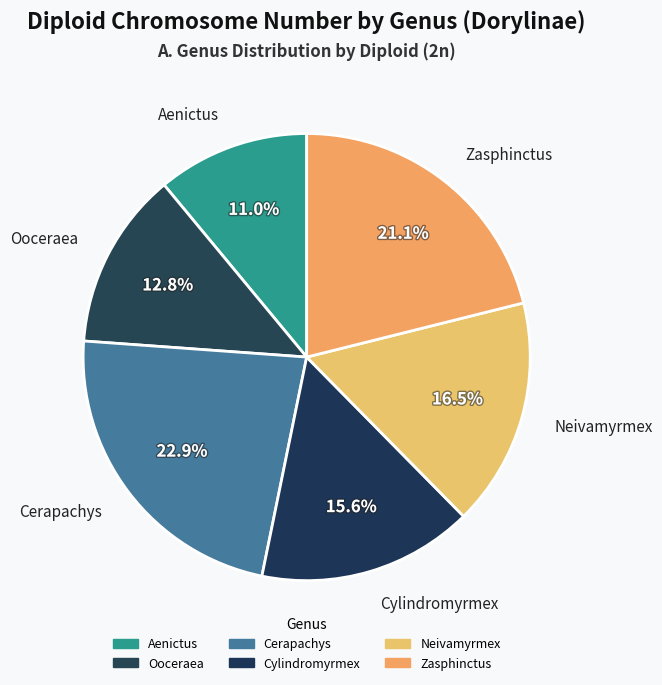

Does any single category account for the majority?

No